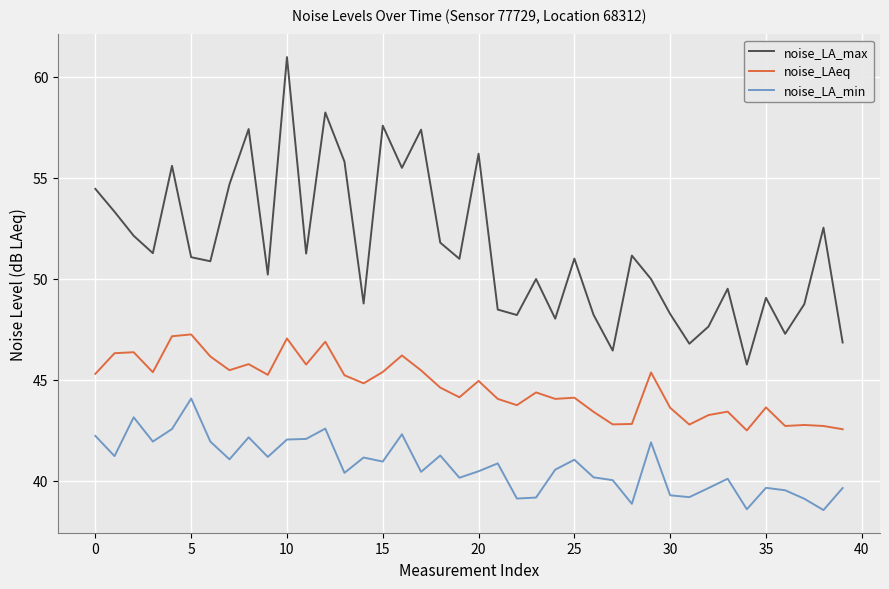

True or false: noise_LA_min and noise_LAeq cross at least once.

False